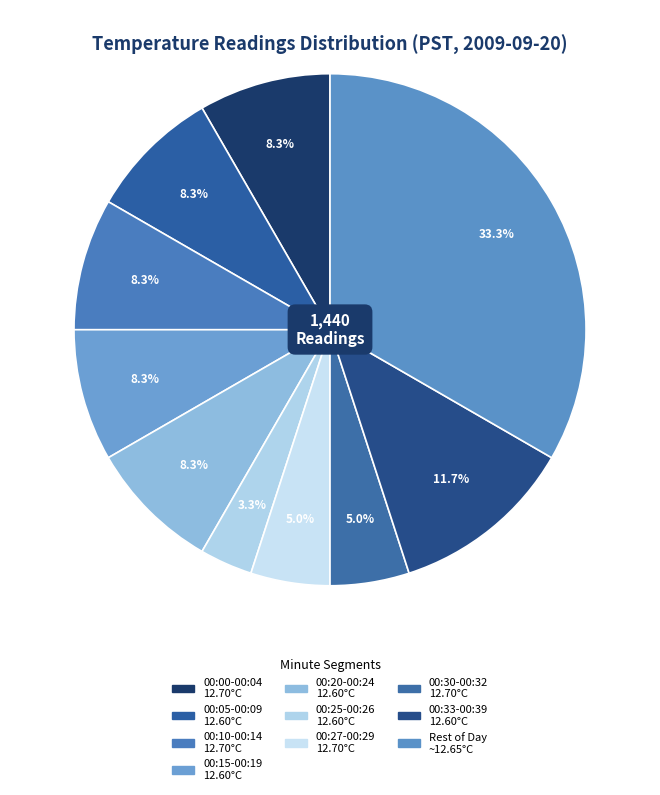

How many segments does this pie chart have?

10